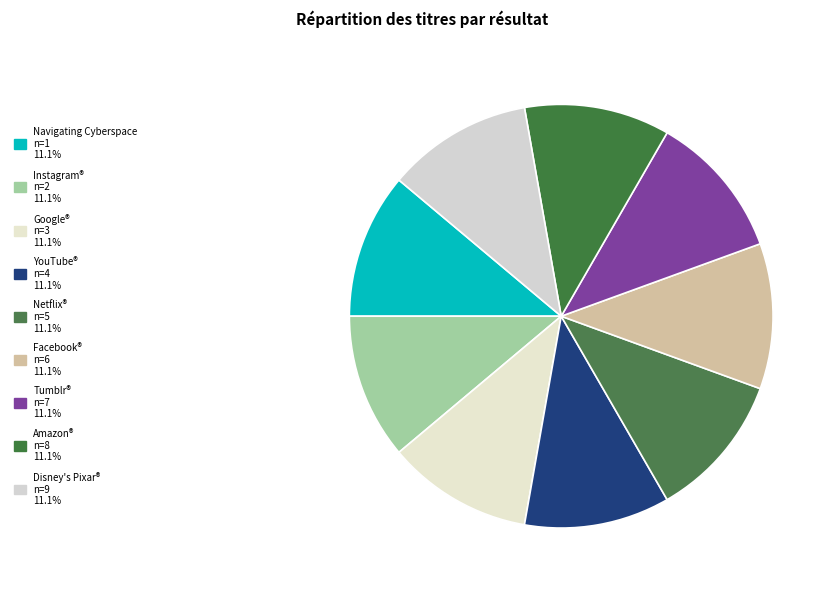

Count the number of slices in the pie.

9